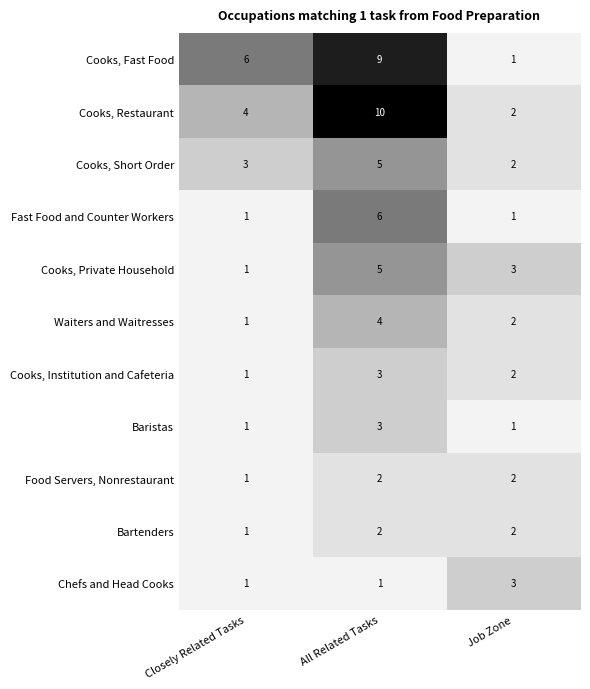

Where is Waiters and Waitresses nearest to the value 2?

Job Zone